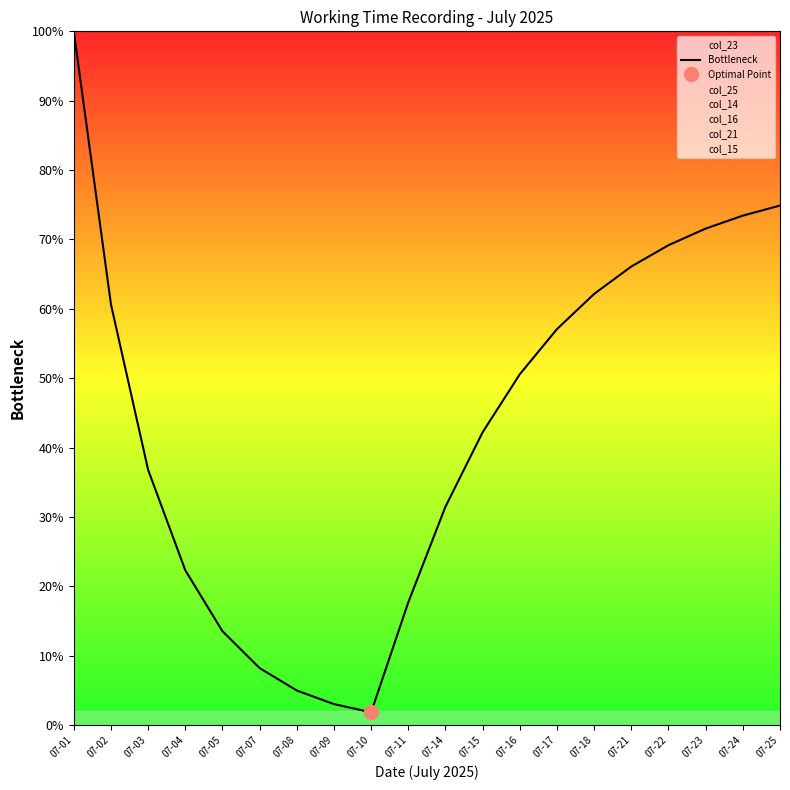

Does the chart have visible grid lines?

No